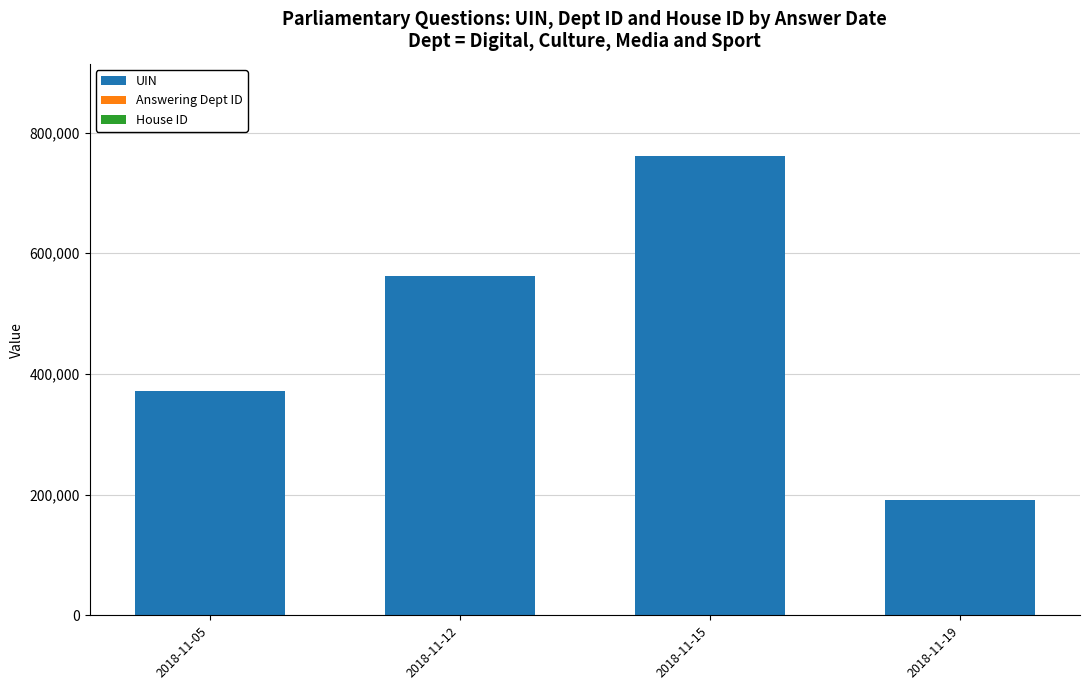

What is the sum of all UIN values?

1886842